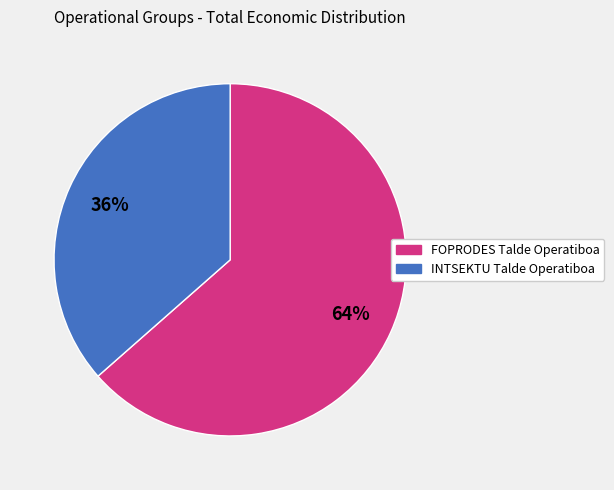

Which has a higher value, FOPRODES Talde Operatiboa or INTSEKTU Talde Operatiboa?

FOPRODES Talde Operatiboa